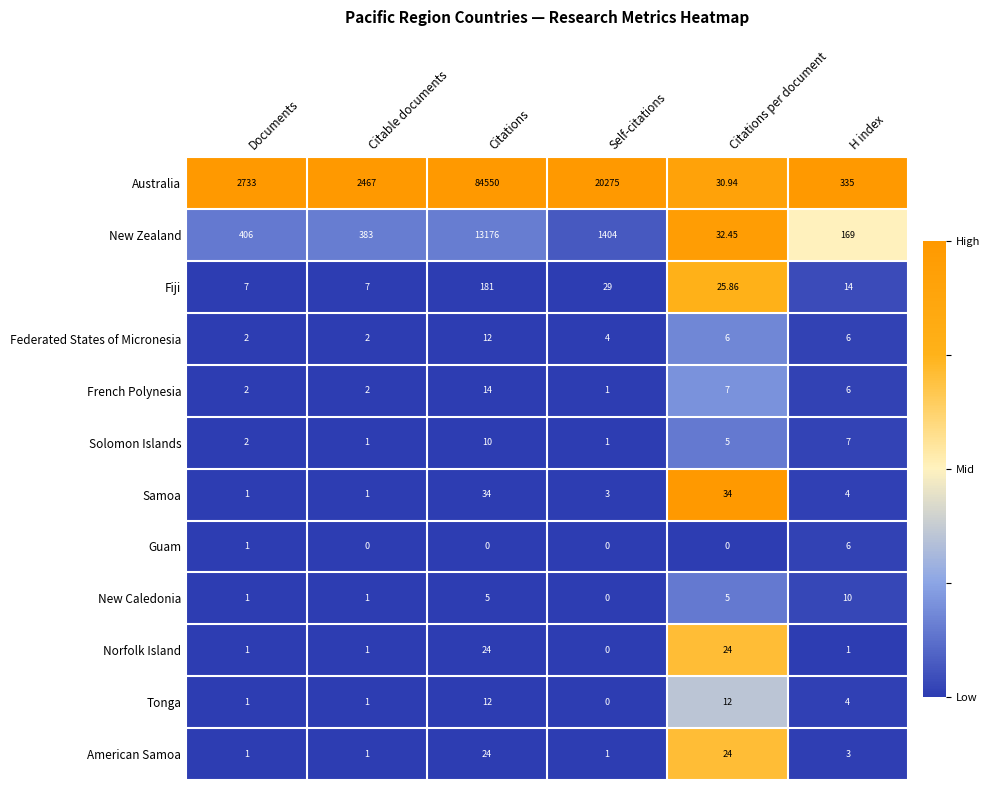

At how many categories does at least one series exceed 0?

6